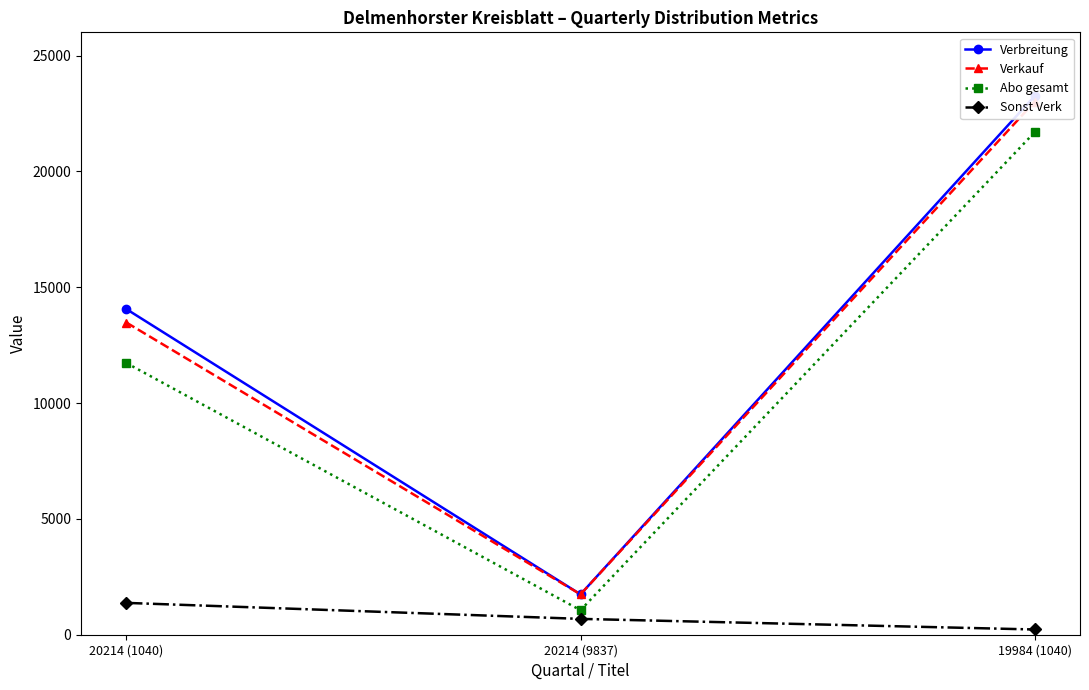

The Verbreitung series shows 1742 at 20214 (9837). True or false?

True